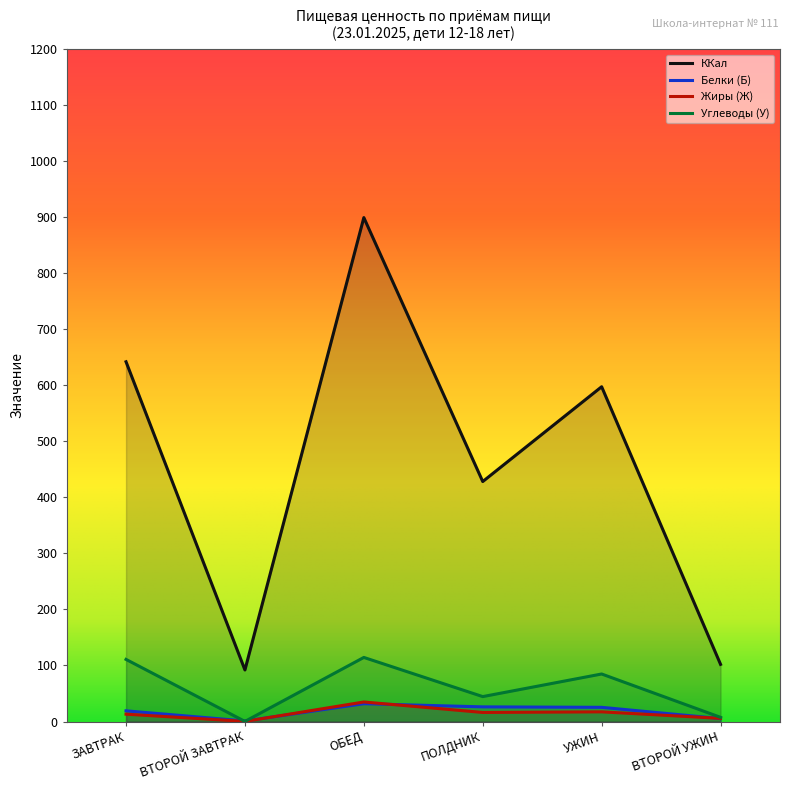

True or false: ККал and Углеводы (У) cross at least once.

False